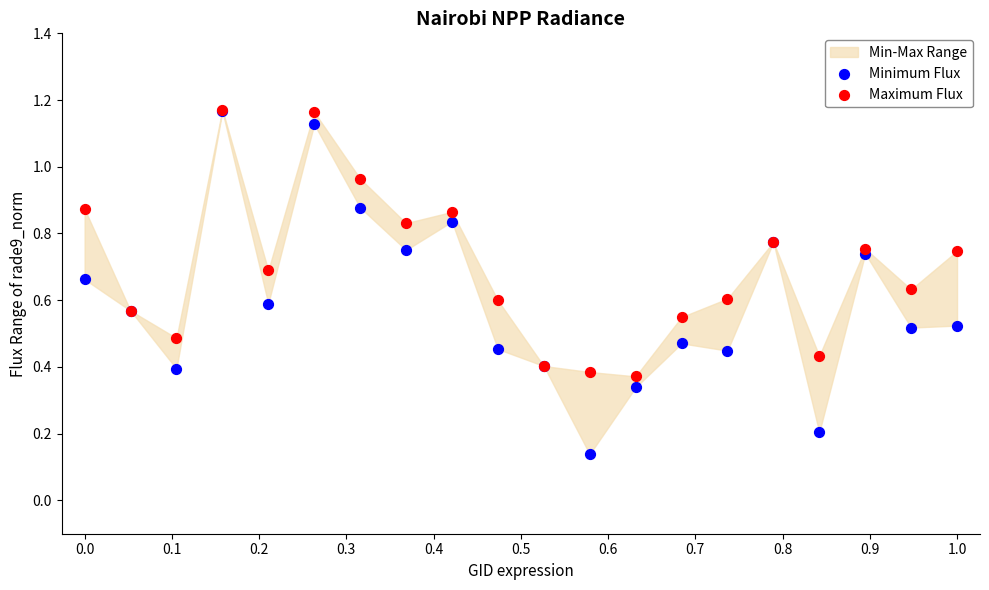

Which series has the widest spread of Y values?

Minimum Flux